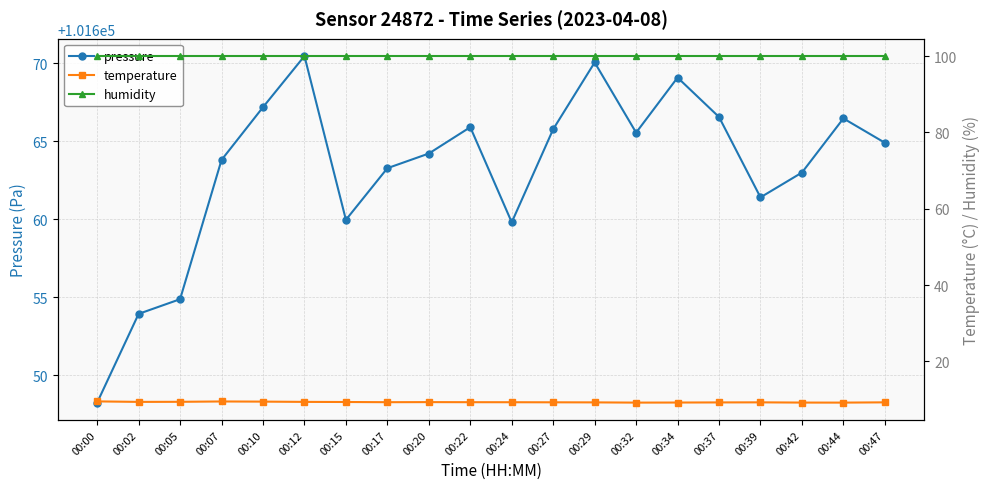

Which series changed the most between 00:15 and 00:29?

pressure